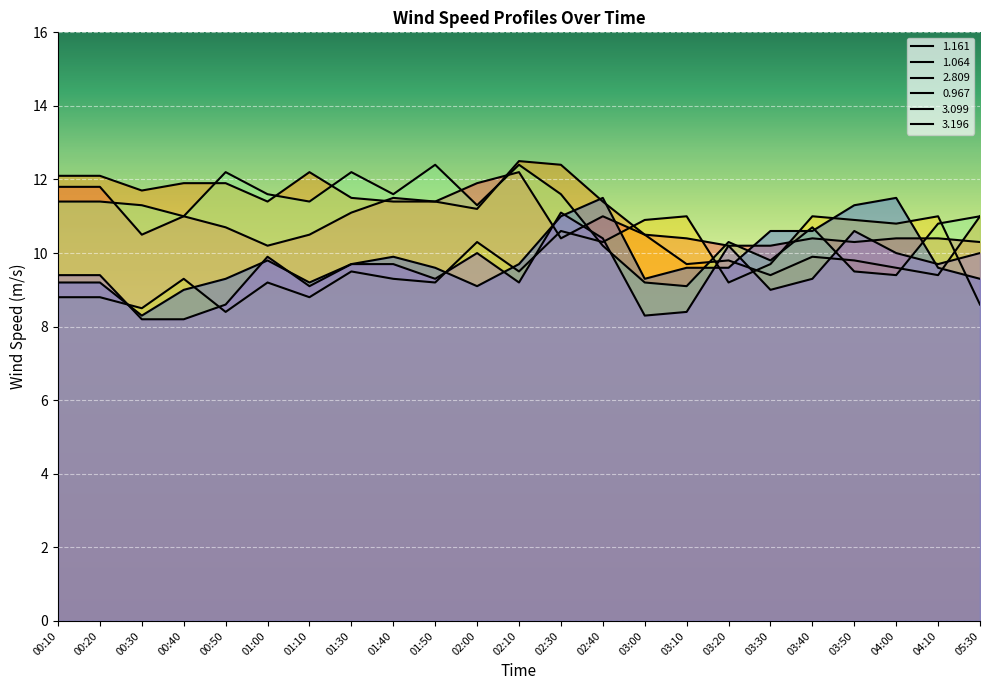

Is it true that 3.099 equals 4.4 at 03:50?

False